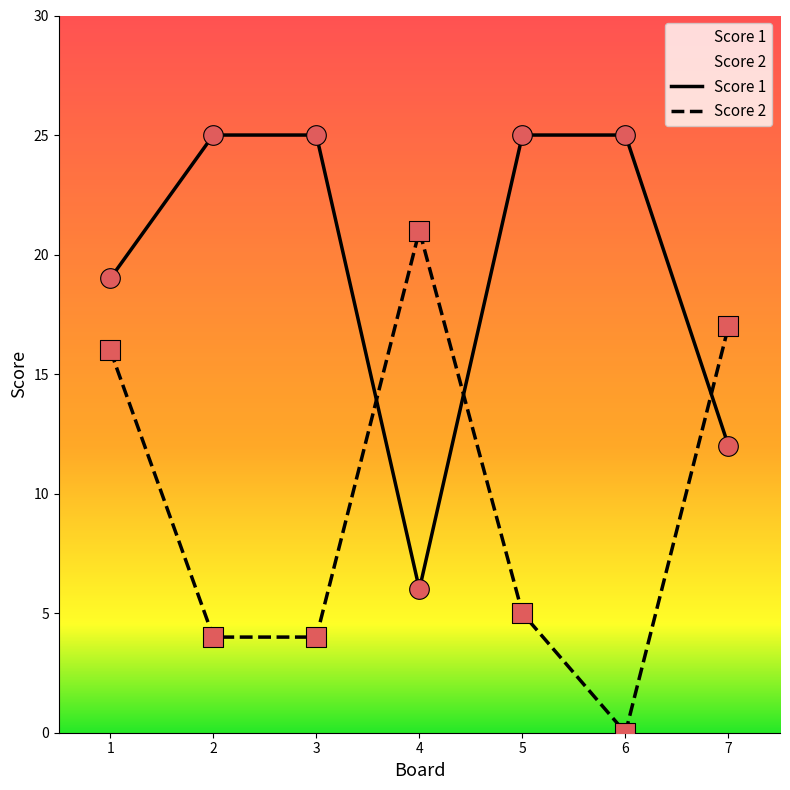

Which series has the largest Y range (max minus min)?

Score 2